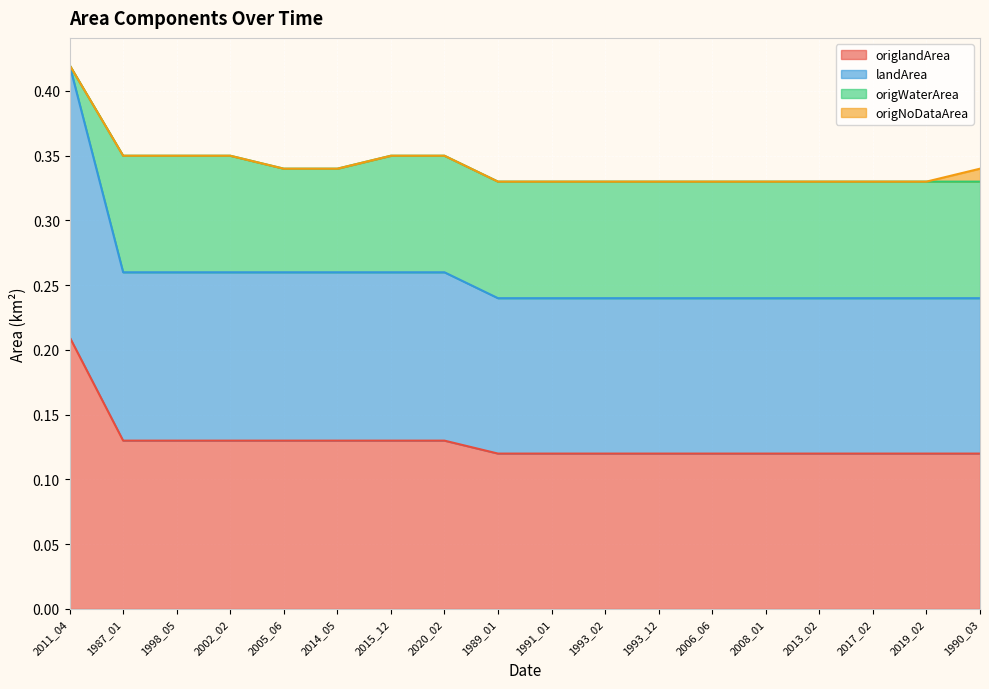

The origlandArea series shows 0.1 at 1993_02. True or false?

False